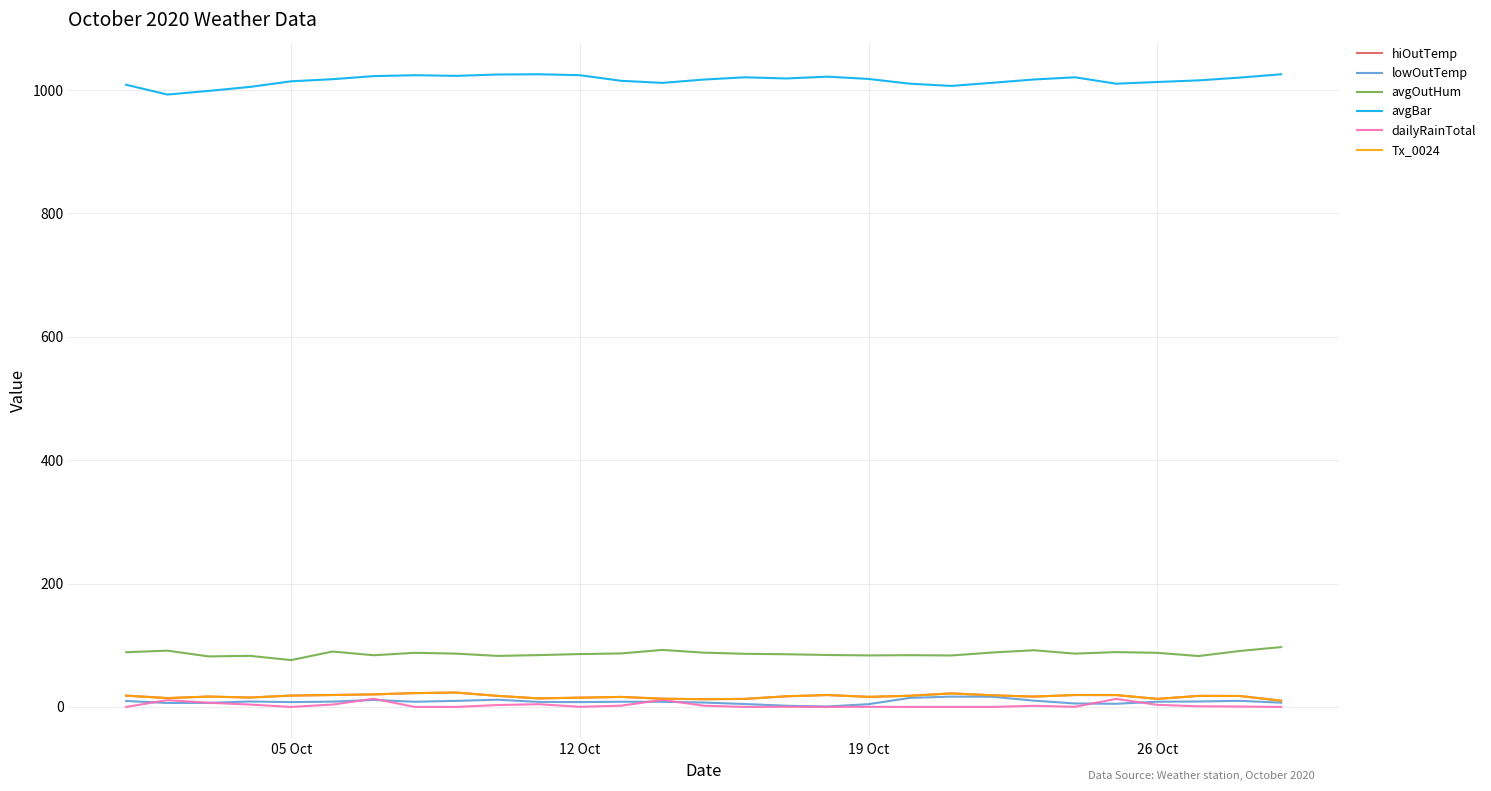

Does the chart display data point markers on the line(s)?

No